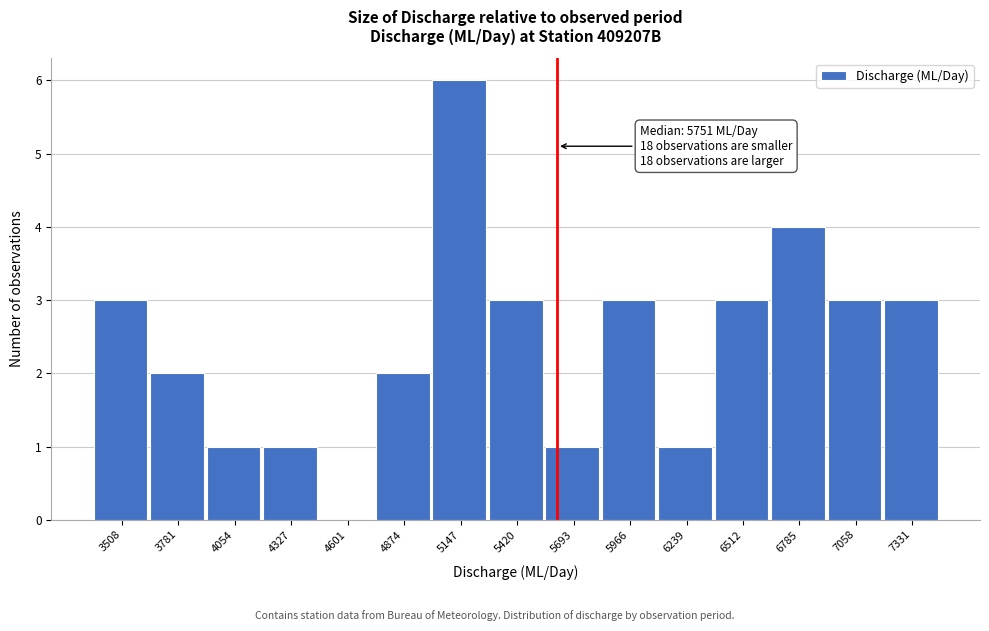

Reading left to right, transcribe all the data shown in this chart.

3508=3	3781=2	4054=1	4327=1	4601=0	4874=2	5147=6	5420=3	5693=1	5966=3	6239=1	6512=3	6785=4	7058=3	7331=3